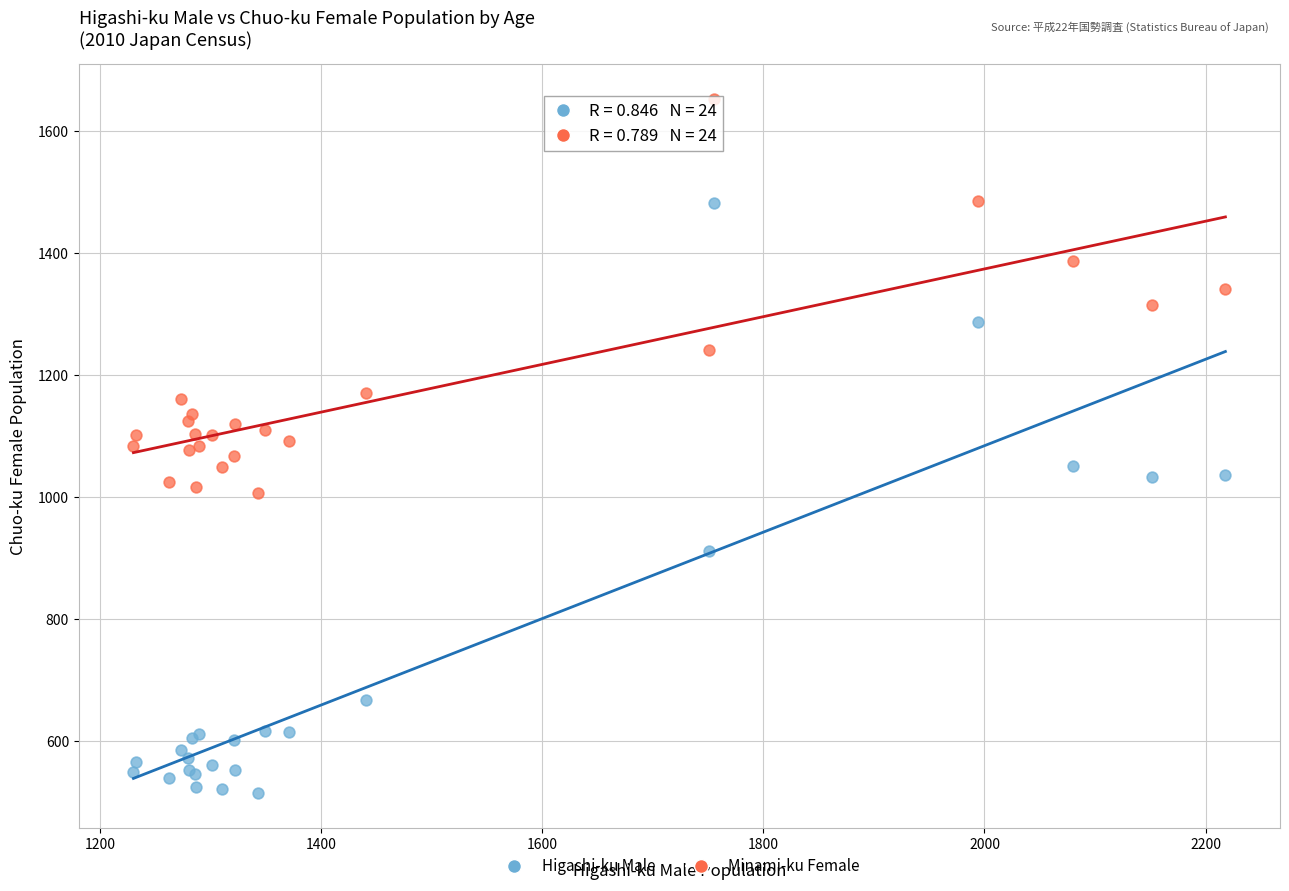

Which series reaches the minimum Y coordinate?

Higashi-ku Male